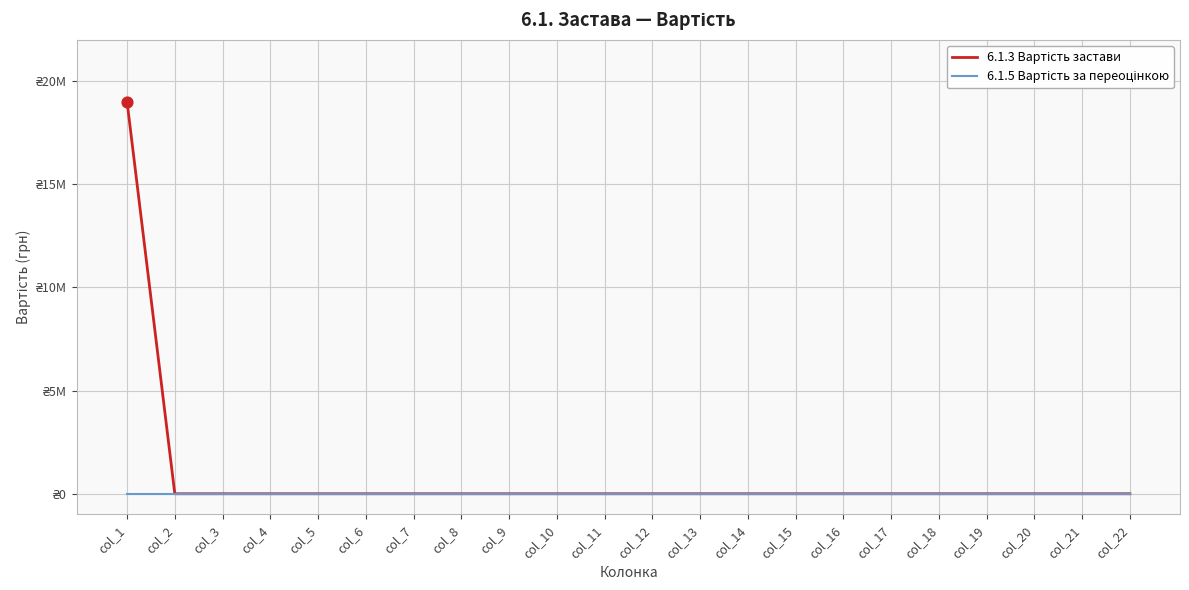

Is this an area chart (filled region under the line)?

No